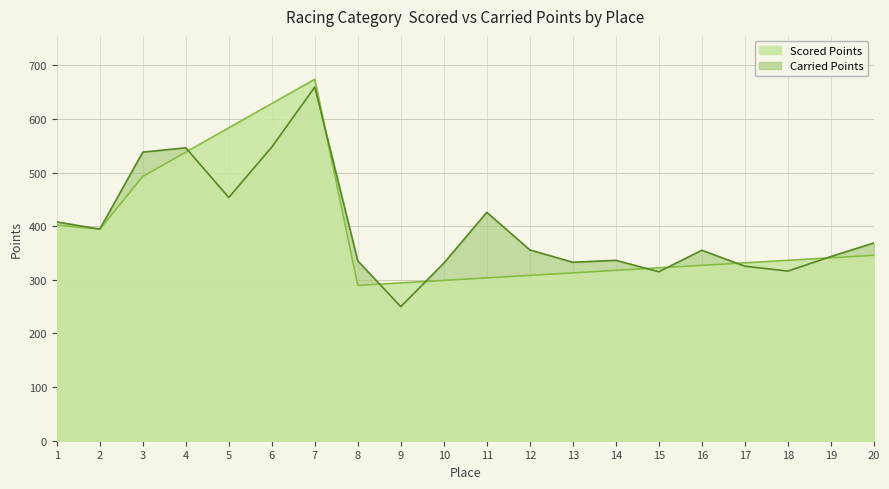

What is the sum of the Scored Points values at 13 and 9?

607.4